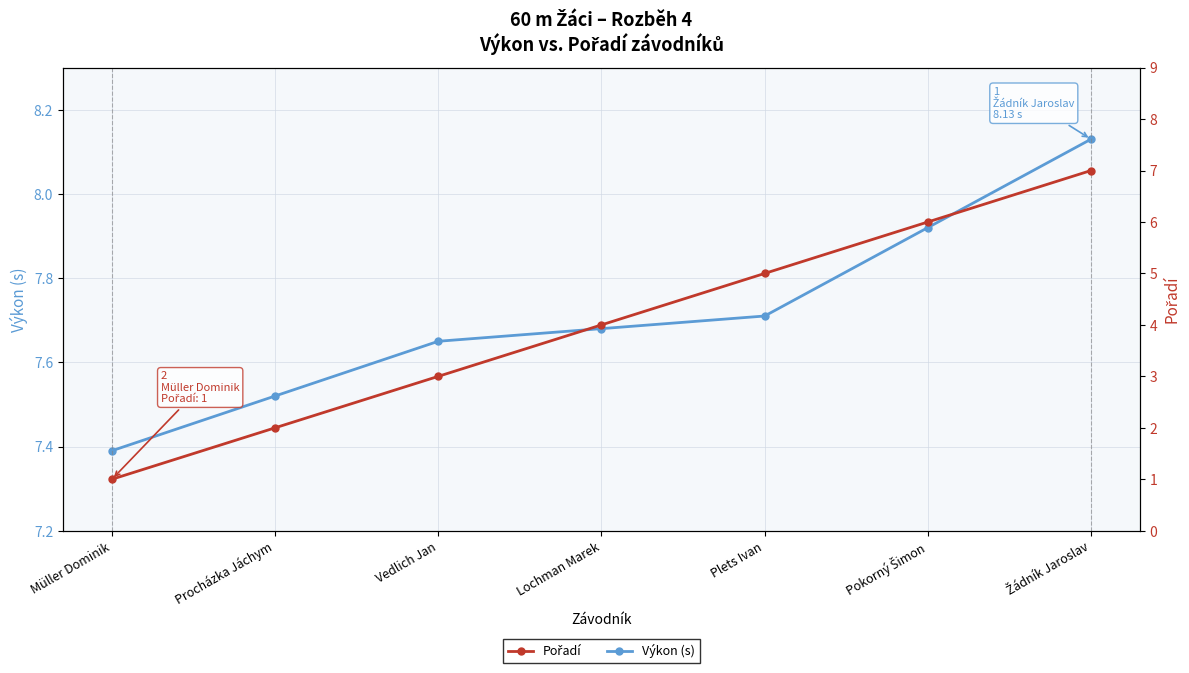

Does the chart have visible grid lines?

Yes